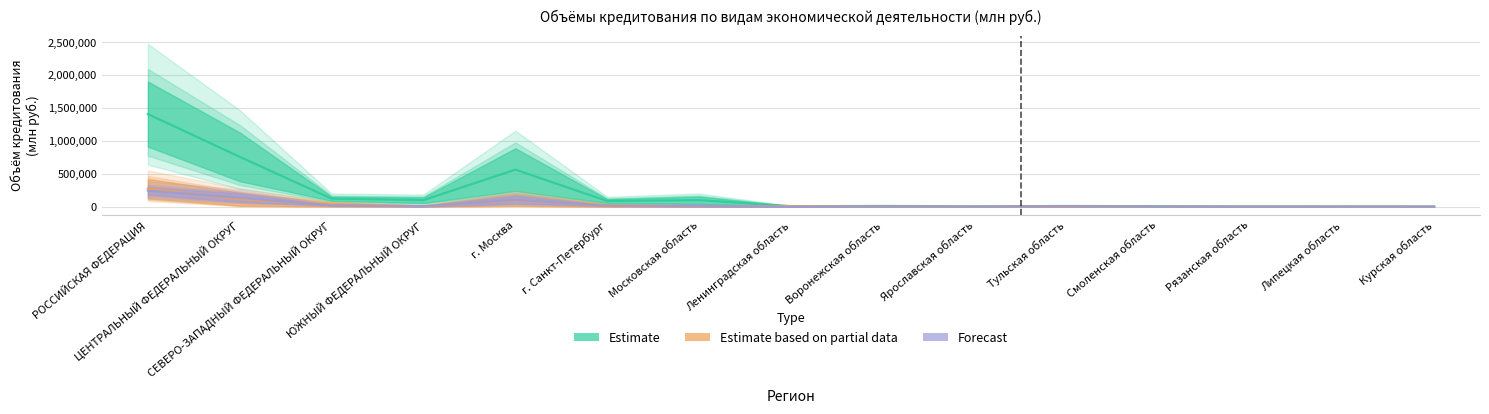

What position from the right is Смоленская область?

4